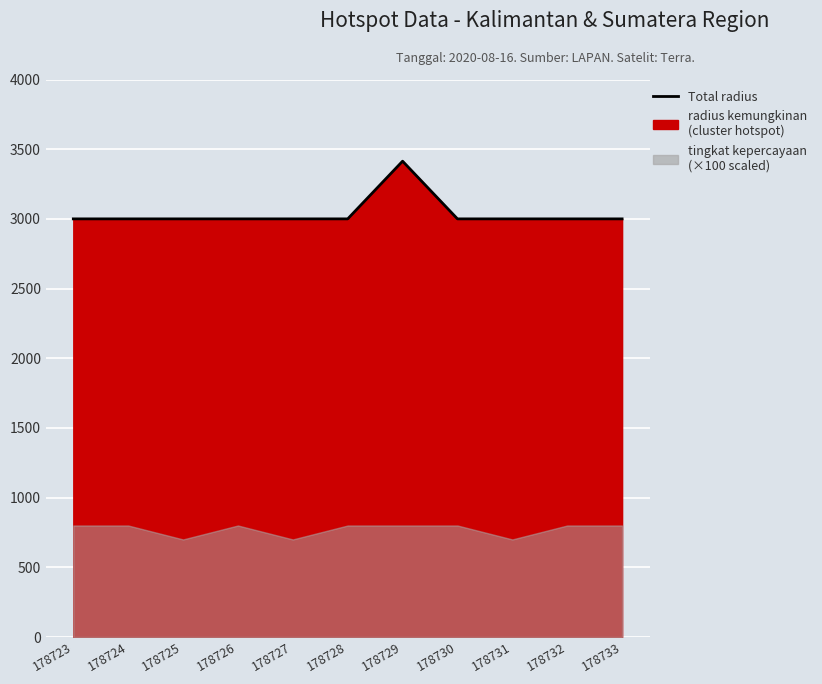

Reading left to right, what are all the values shown in this chart?

178723=3000	178724=3000	178725=3000	178726=3000	178727=3000	178728=3000	178729=3414	178730=3000	178731=3000	178732=3000	178733=3000